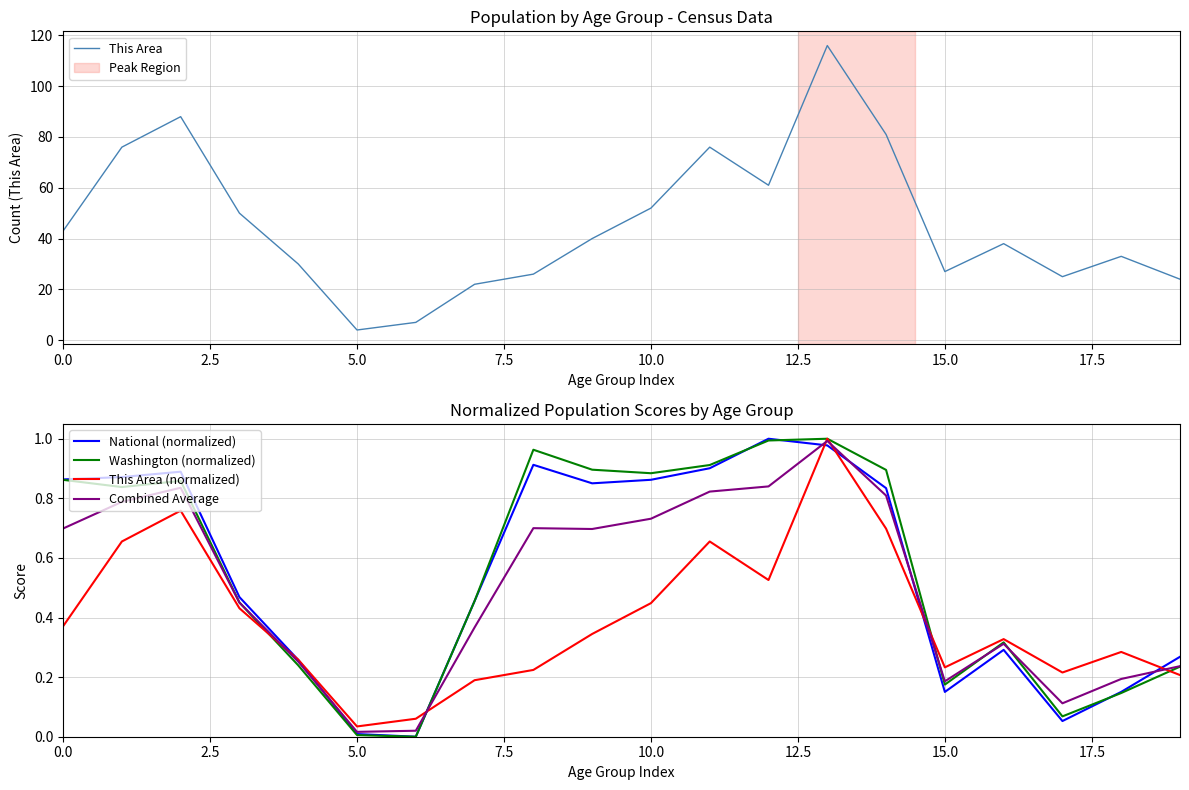

Where is the first local minimum for This Area?

5.0